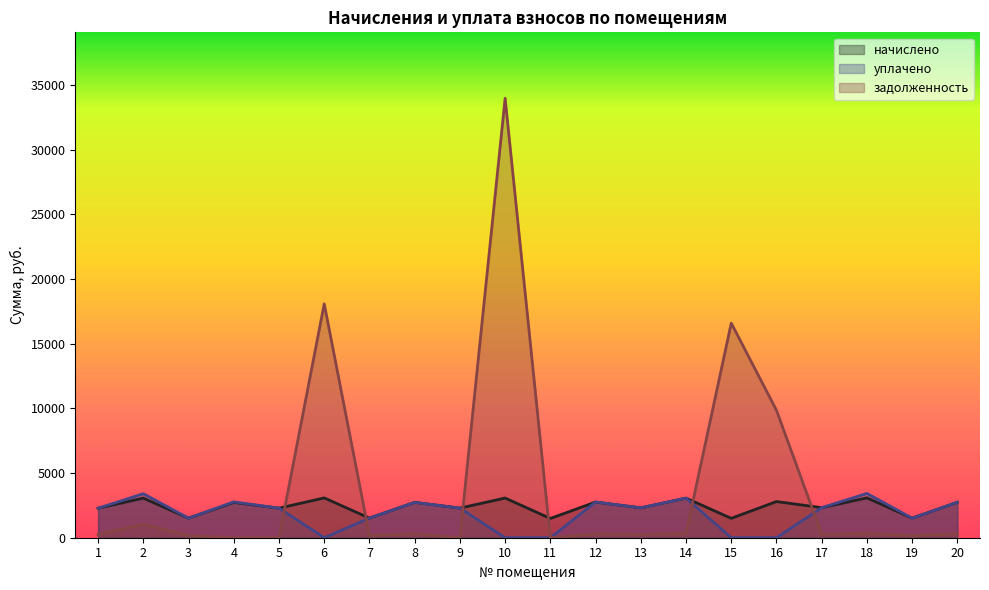

What is the value of the начислено point at the 10th from the left?

3067.1